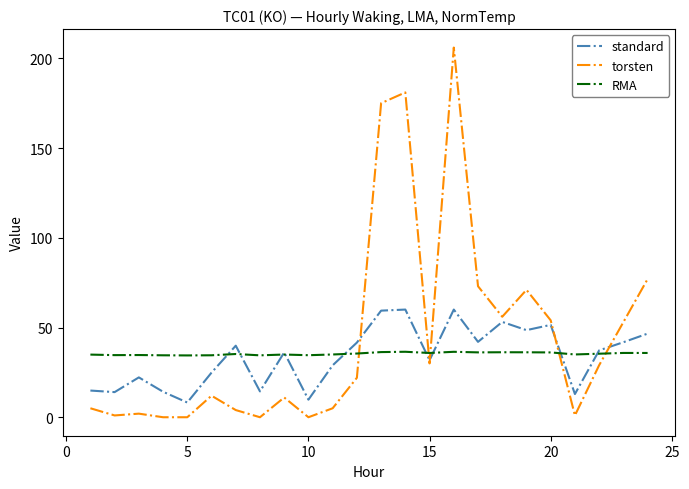

What is the sum of all torsten values?

1068.0